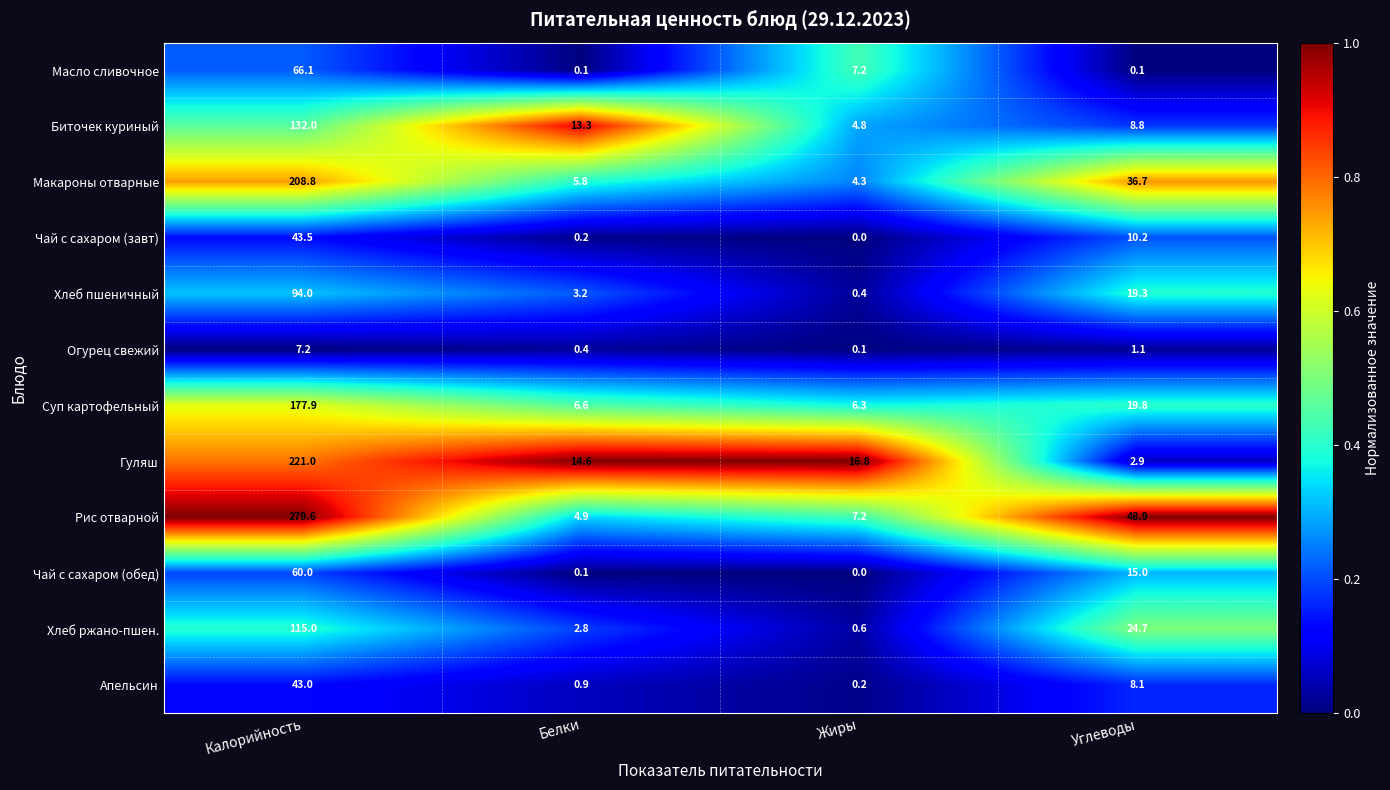

How many categories are shown in the chart?

4